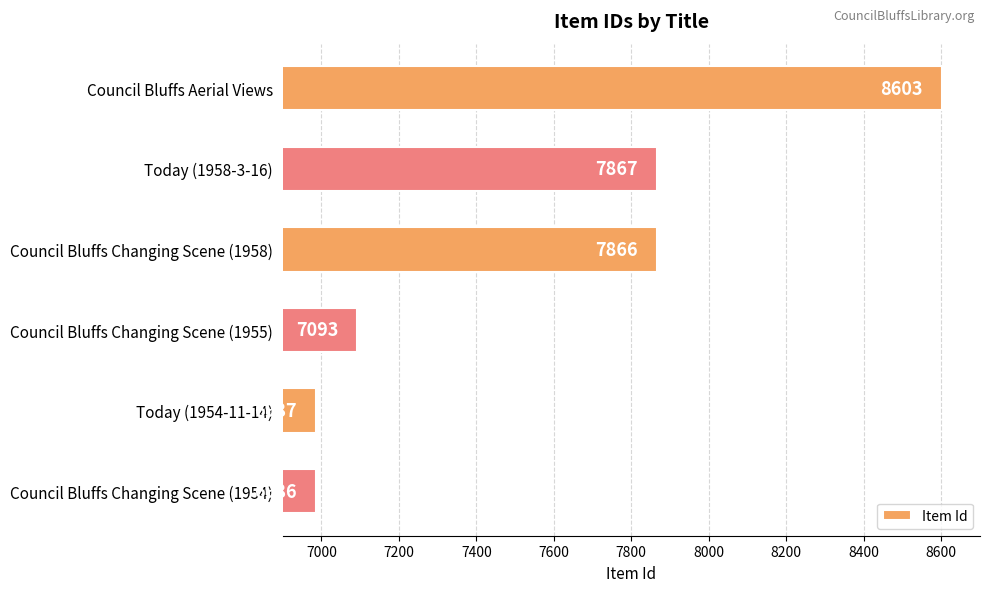

At which label is the value closest to 7794?

Council Bluffs Changing Scene (1958)